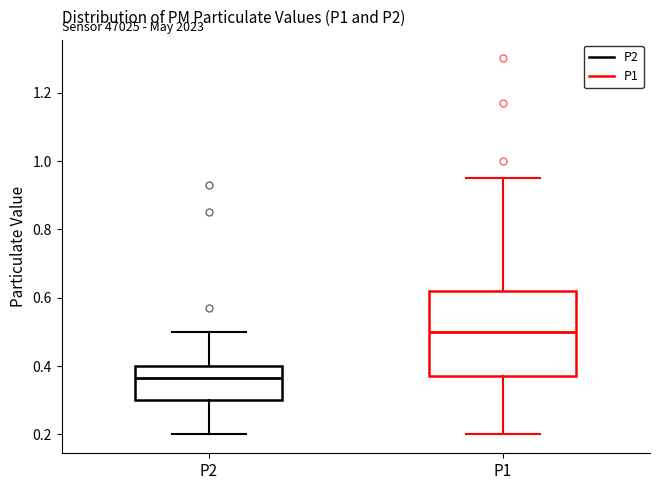

Where does the upper whisker of the box for P1 end on the y-axis? The values are not printed on the chart, so give them approximately, as read against the axis.

0.96